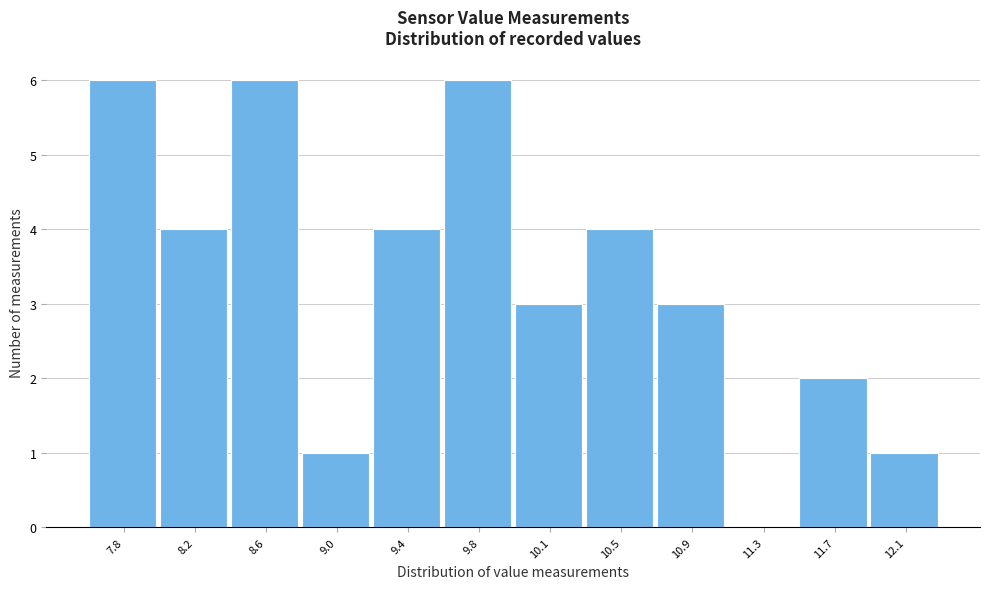

Reading left to right, what are all the values shown in this chart?

7.8=6	8.2=4	8.6=6	9.0=1	9.4=4	9.8=6	10.1=3	10.5=4	10.9=3	11.3=0	11.7=2	12.1=1